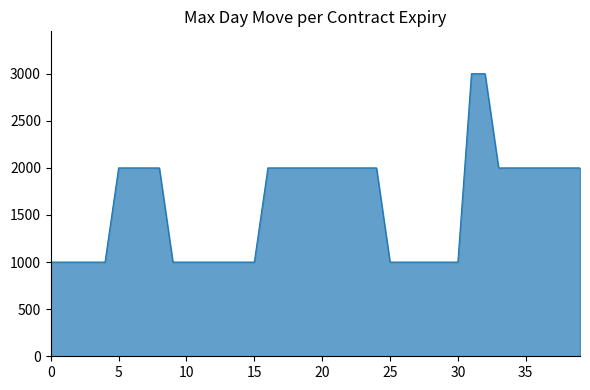

What is the difference between the maximum and minimum values?

2000